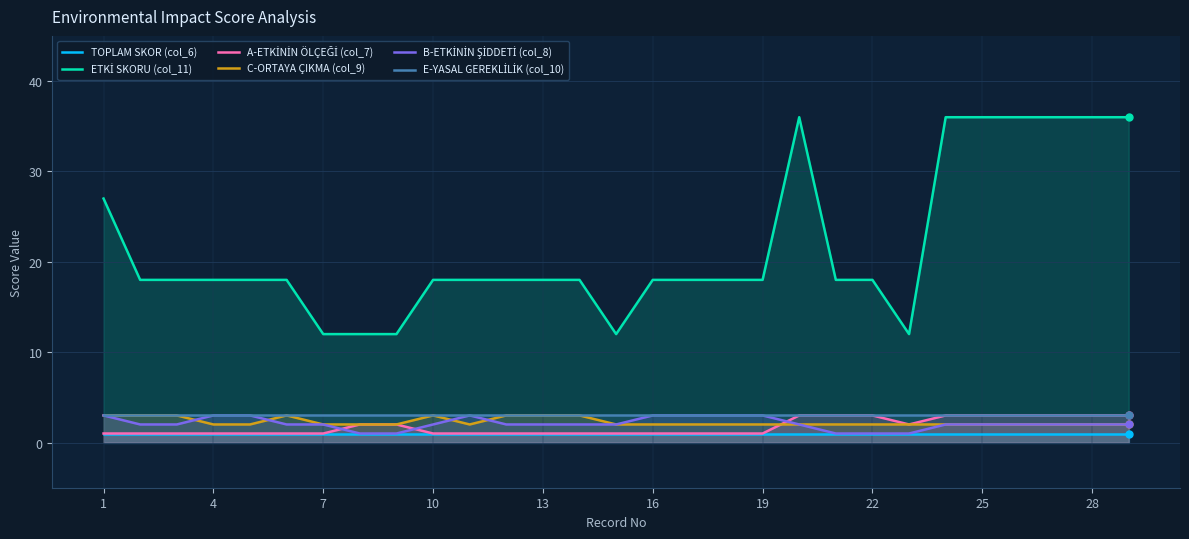

What is the greatest value displayed?

36